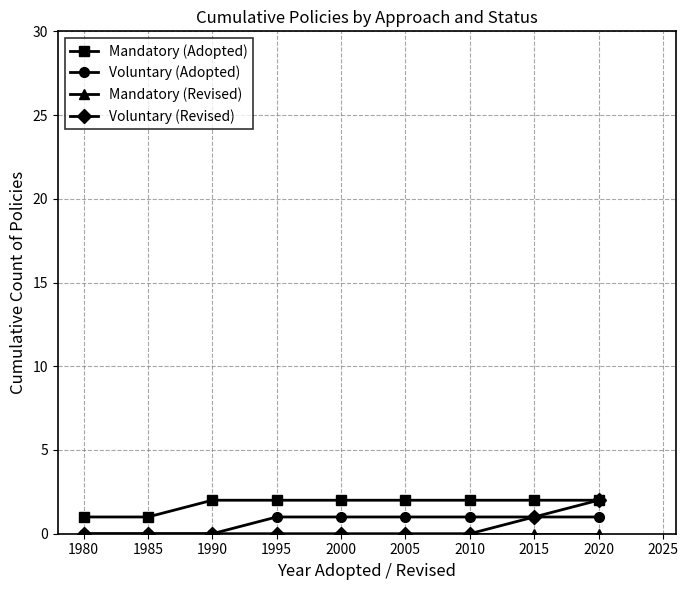

Count the number of categories in the chart.

9